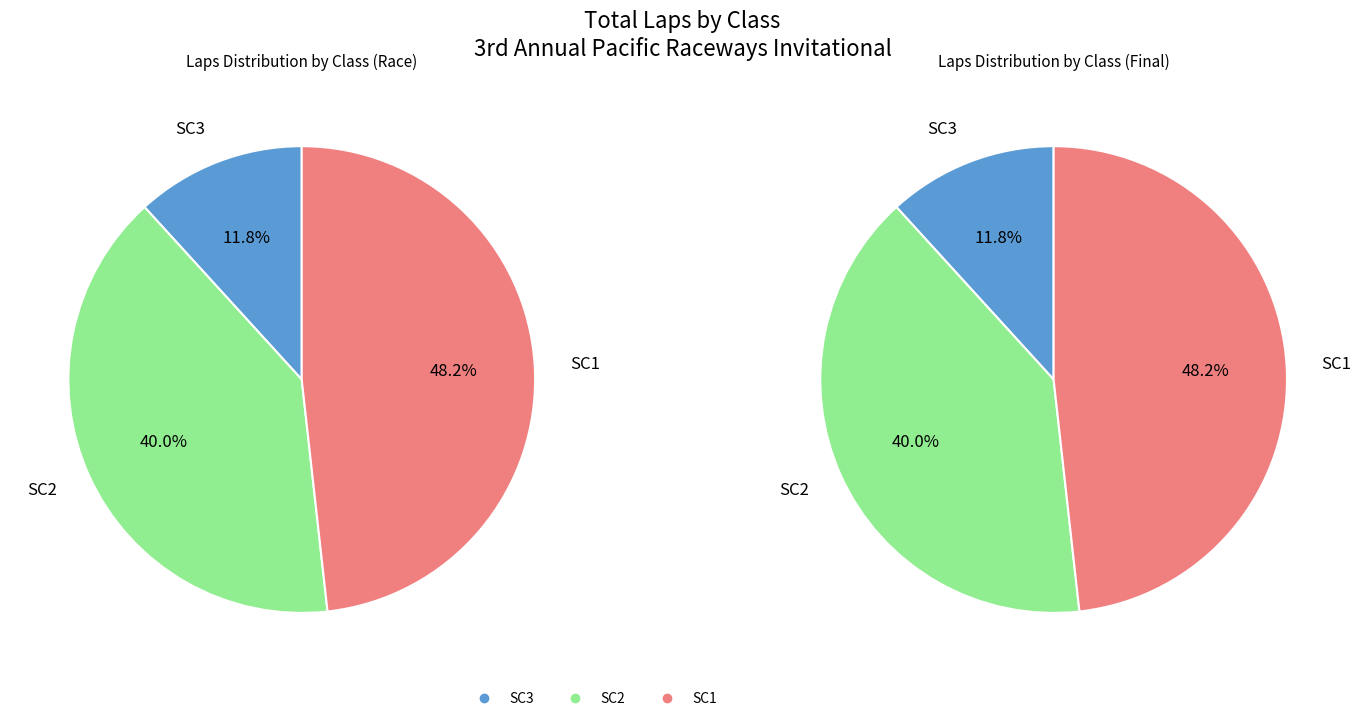

The SC3 slice represents 14% of the pie. True or false?

False